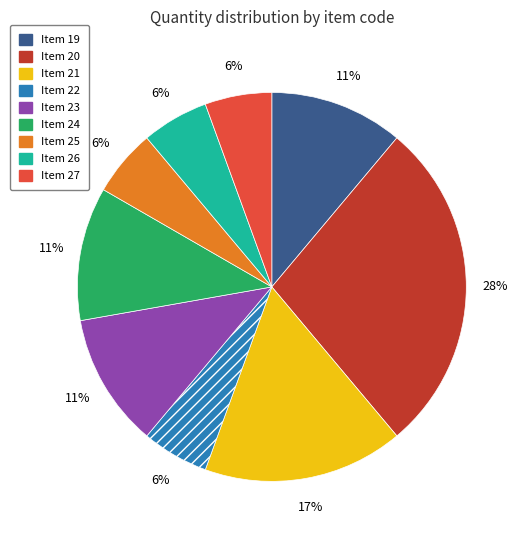

To the nearest percent, what is the average slice percentage?

11%